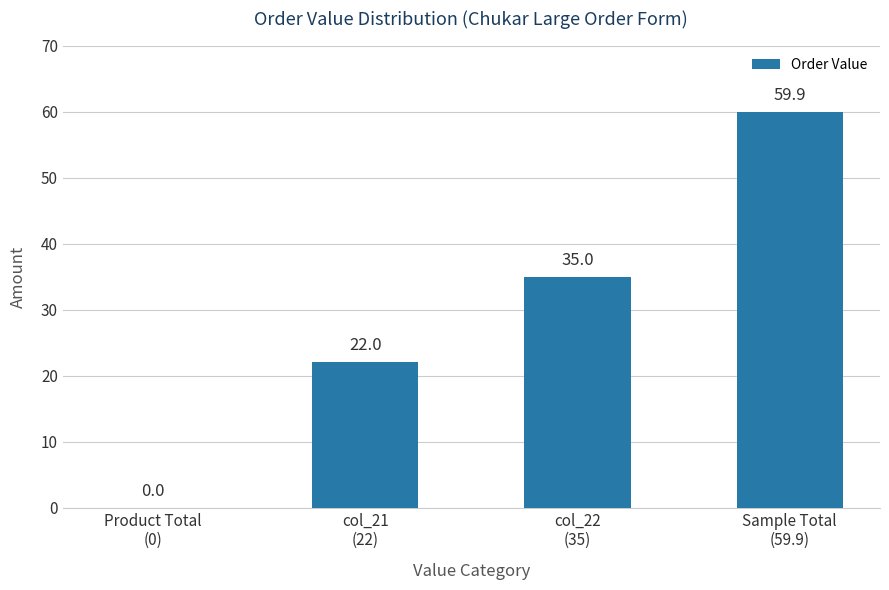

Reading left to right, transcribe all the data shown in this chart.

0.0	22.0	35.0	59.9